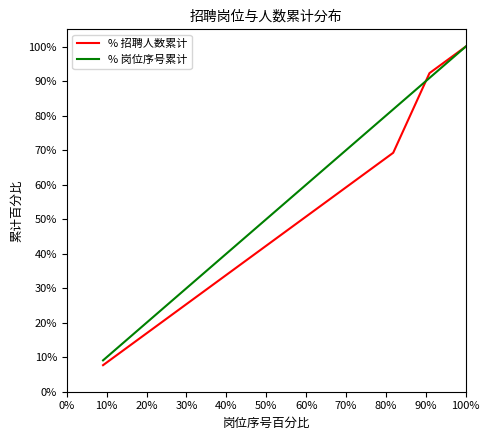

What is the smallest value displayed?

7.7